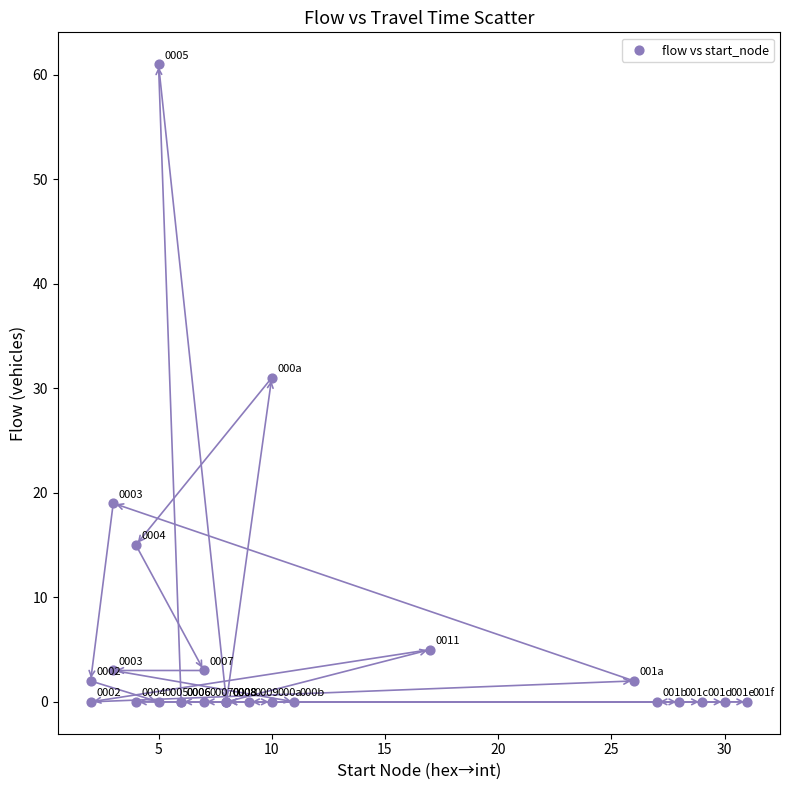

What Y value in the scatter plot is closest to 30?

31